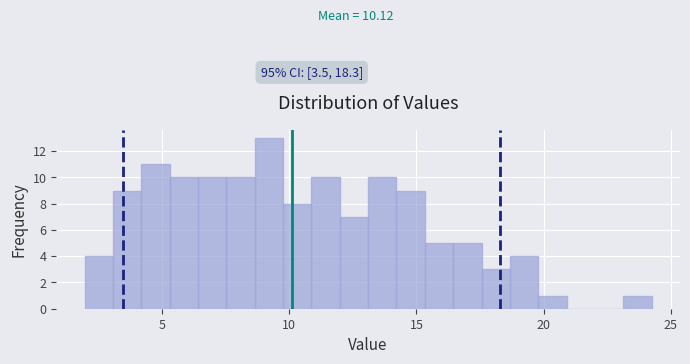

Around what value on the x-axis is the tallest bar? Give the approximate position of its centre, as read against the axis.

9.0